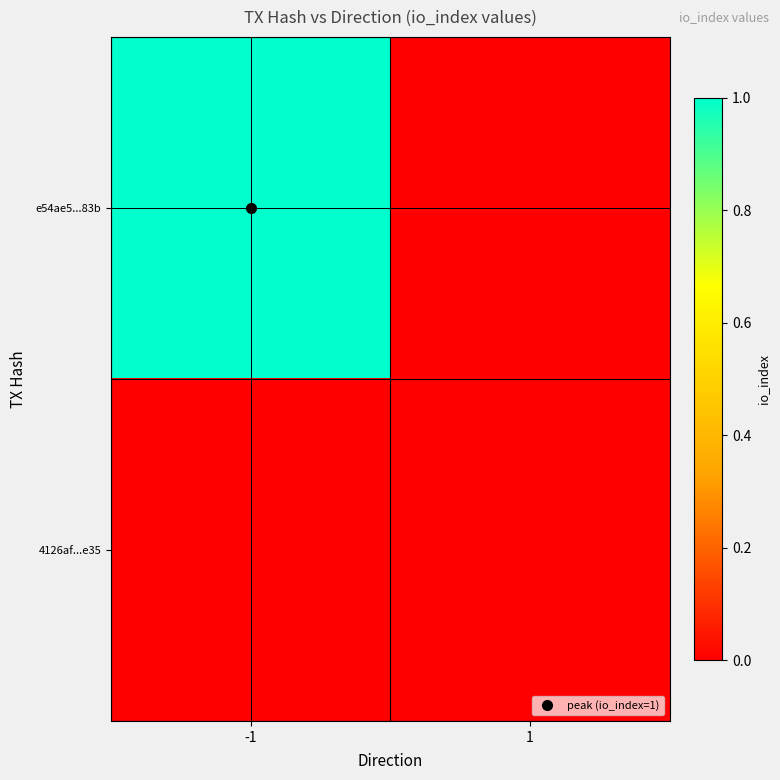

Between -1 and 1, which is larger?

-1